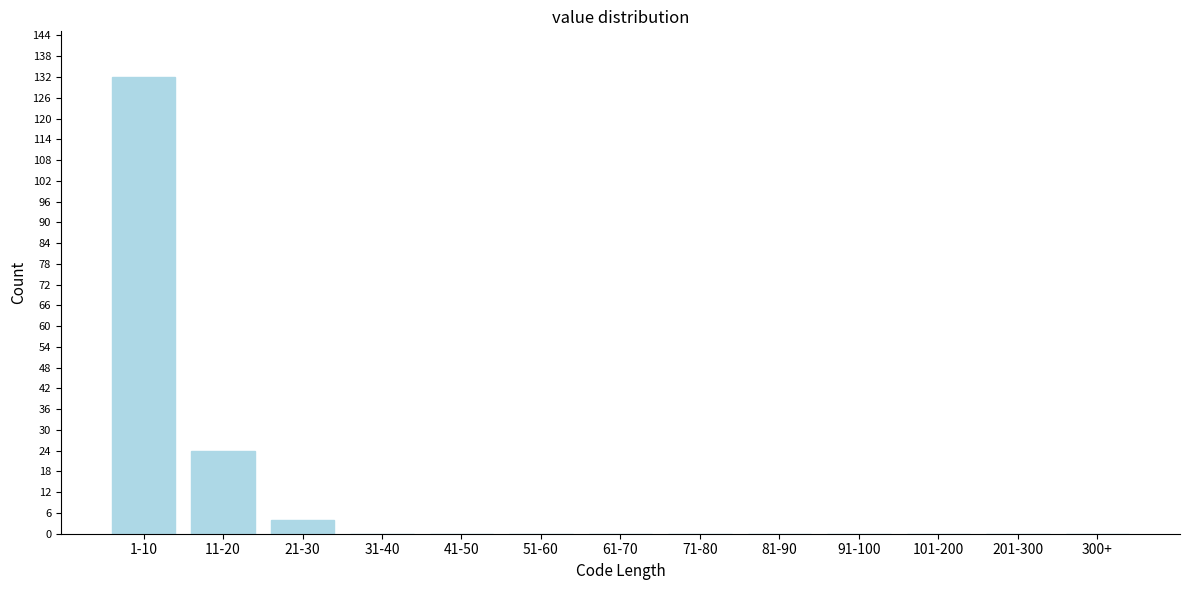

Reading right to left, list all the values displayed in this chart.

300+=0	201-300=0	101-200=0	91-100=0	81-90=0	71-80=0	61-70=0	51-60=0	41-50=0	31-40=0	21-30=4	11-20=24	1-10=132